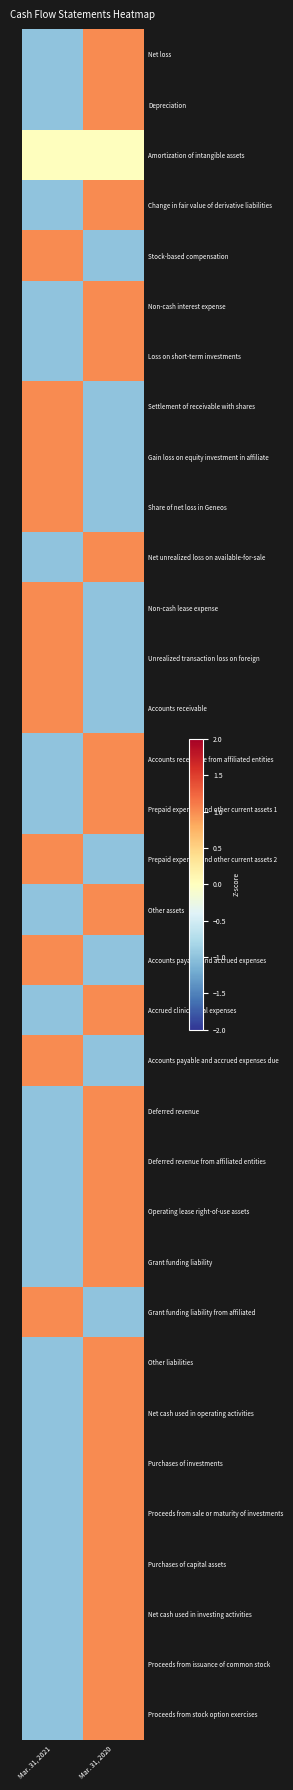

Reading left to right, list all the values displayed in this chart.

Net loss: Mar. 31, 2021=-1	Mar. 31, 2020=1
Depreciation: Mar. 31, 2021=-1	Mar. 31, 2020=1
Amortization of intangible assets: Mar. 31, 2021=0	Mar. 31, 2020=0
Change in fair value of derivative liabilities: Mar. 31, 2021=-1	Mar. 31, 2020=1
Stock-based compensation: Mar. 31, 2021=1	Mar. 31, 2020=-1
Non-cash interest expense: Mar. 31, 2021=-1	Mar. 31, 2020=1
Loss on short-term investments: Mar. 31, 2021=-1	Mar. 31, 2020=1
Settlement of receivable with shares: Mar. 31, 2021=1	Mar. 31, 2020=-1
Gain loss on equity investment in affiliate: Mar. 31, 2021=1	Mar. 31, 2020=-1
Share of net loss in Geneos: Mar. 31, 2021=1	Mar. 31, 2020=-1
Net unrealized loss on available-for-sale: Mar. 31, 2021=-1	Mar. 31, 2020=1
Non-cash lease expense: Mar. 31, 2021=1	Mar. 31, 2020=-1
Unrealized transaction loss on foreign: Mar. 31, 2021=1	Mar. 31, 2020=-1
Accounts receivable: Mar. 31, 2021=1	Mar. 31, 2020=-1
Accounts receivable from affiliated entities: Mar. 31, 2021=-1	Mar. 31, 2020=1
Prepaid expenses and other current assets 1: Mar. 31, 2021=-1	Mar. 31, 2020=1
Prepaid expenses and other current assets 2: Mar. 31, 2021=1	Mar. 31, 2020=-1
Other assets: Mar. 31, 2021=-1	Mar. 31, 2020=1
Accounts payable and accrued expenses: Mar. 31, 2021=1	Mar. 31, 2020=-1
Accrued clinical trial expenses: Mar. 31, 2021=-1	Mar. 31, 2020=1
Accounts payable and accrued expenses due: Mar. 31, 2021=1	Mar. 31, 2020=-1
Deferred revenue: Mar. 31, 2021=-1	Mar. 31, 2020=1
Deferred revenue from affiliated entities: Mar. 31, 2021=-1	Mar. 31, 2020=1
Operating lease right-of-use assets: Mar. 31, 2021=-1	Mar. 31, 2020=1
Grant funding liability: Mar. 31, 2021=-1	Mar. 31, 2020=1
Grant funding liability from affiliated: Mar. 31, 2021=1	Mar. 31, 2020=-1
Other liabilities: Mar. 31, 2021=-1	Mar. 31, 2020=1
Net cash used in operating activities: Mar. 31, 2021=-1	Mar. 31, 2020=1
Purchases of investments: Mar. 31, 2021=-1	Mar. 31, 2020=1
Proceeds from sale or maturity of investments: Mar. 31, 2021=-1	Mar. 31, 2020=1
Purchases of capital assets: Mar. 31, 2021=-1	Mar. 31, 2020=1
Net cash used in investing activities: Mar. 31, 2021=-1	Mar. 31, 2020=1
Proceeds from issuance of common stock: Mar. 31, 2021=-1	Mar. 31, 2020=1
Proceeds from stock option exercises: Mar. 31, 2021=-1	Mar. 31, 2020=1